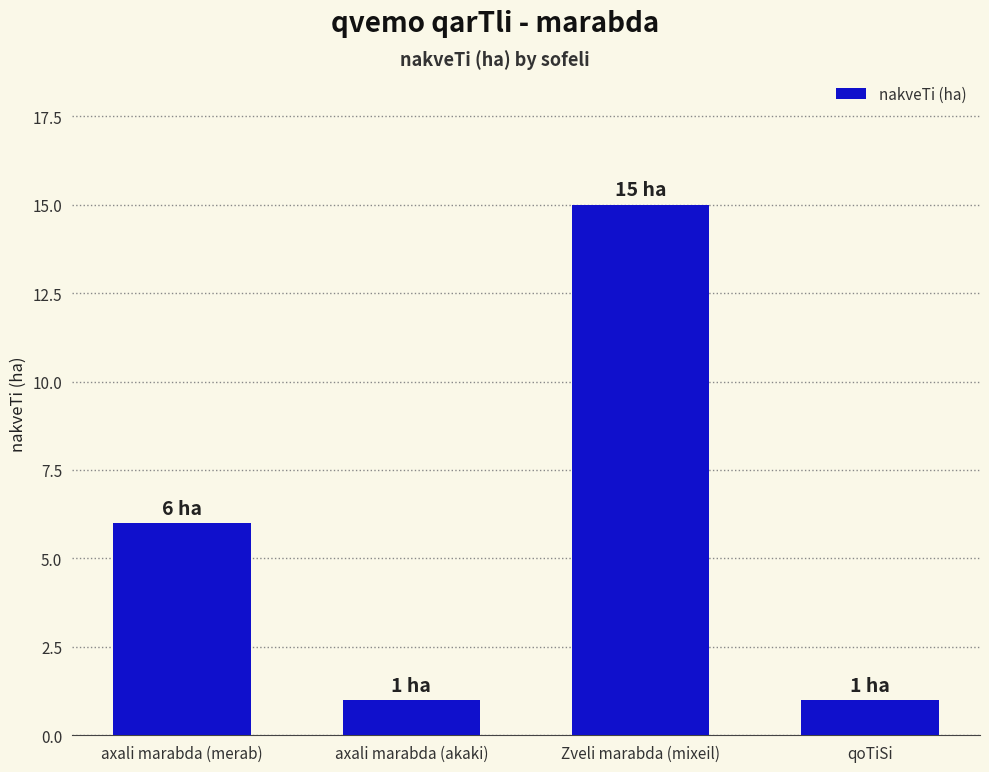

What is the average value?

6